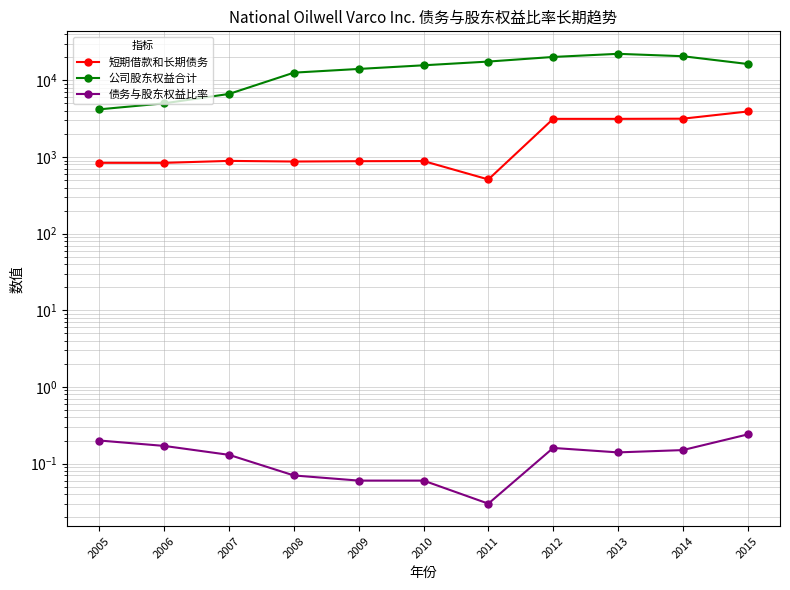

Between 2014 and 2006, which is larger?

2014